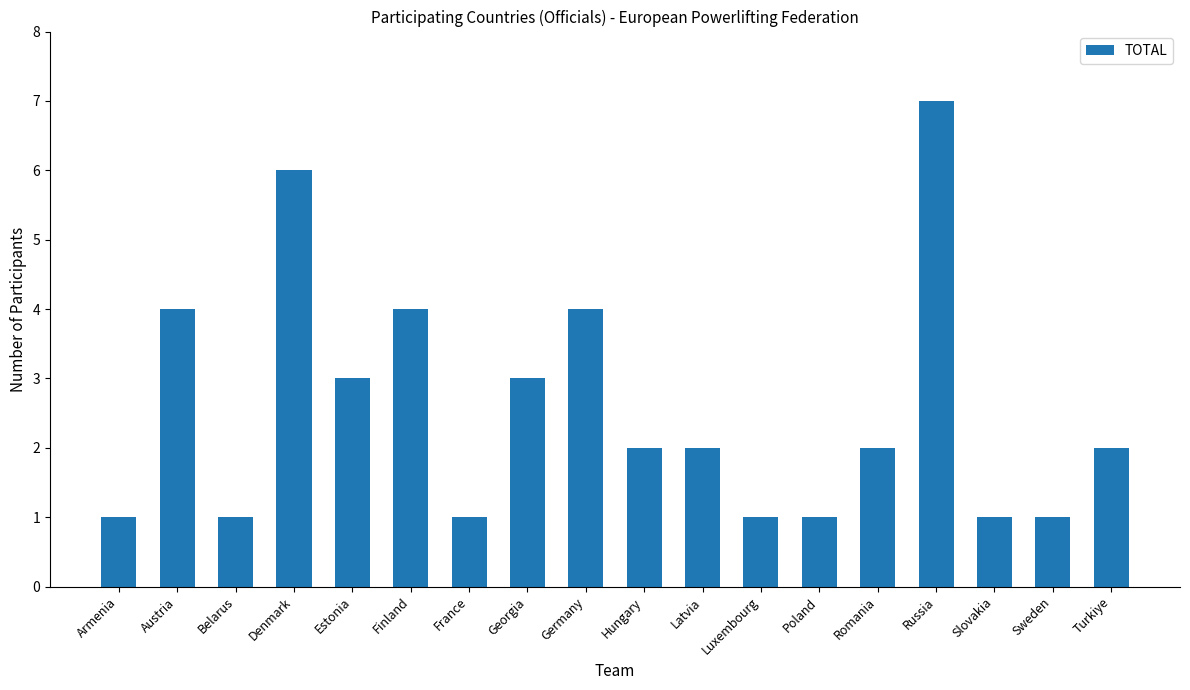

What position from the left is Luxembourg?

12